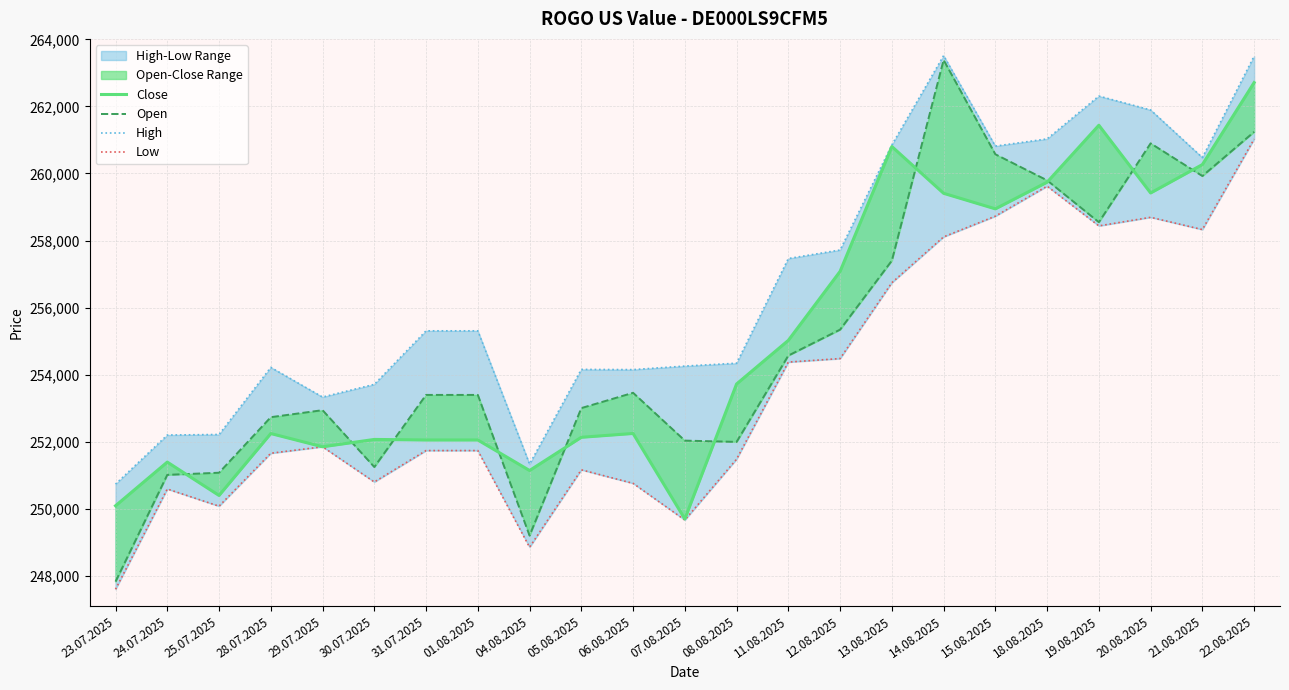

How many interior local valleys does the Close series have?

6